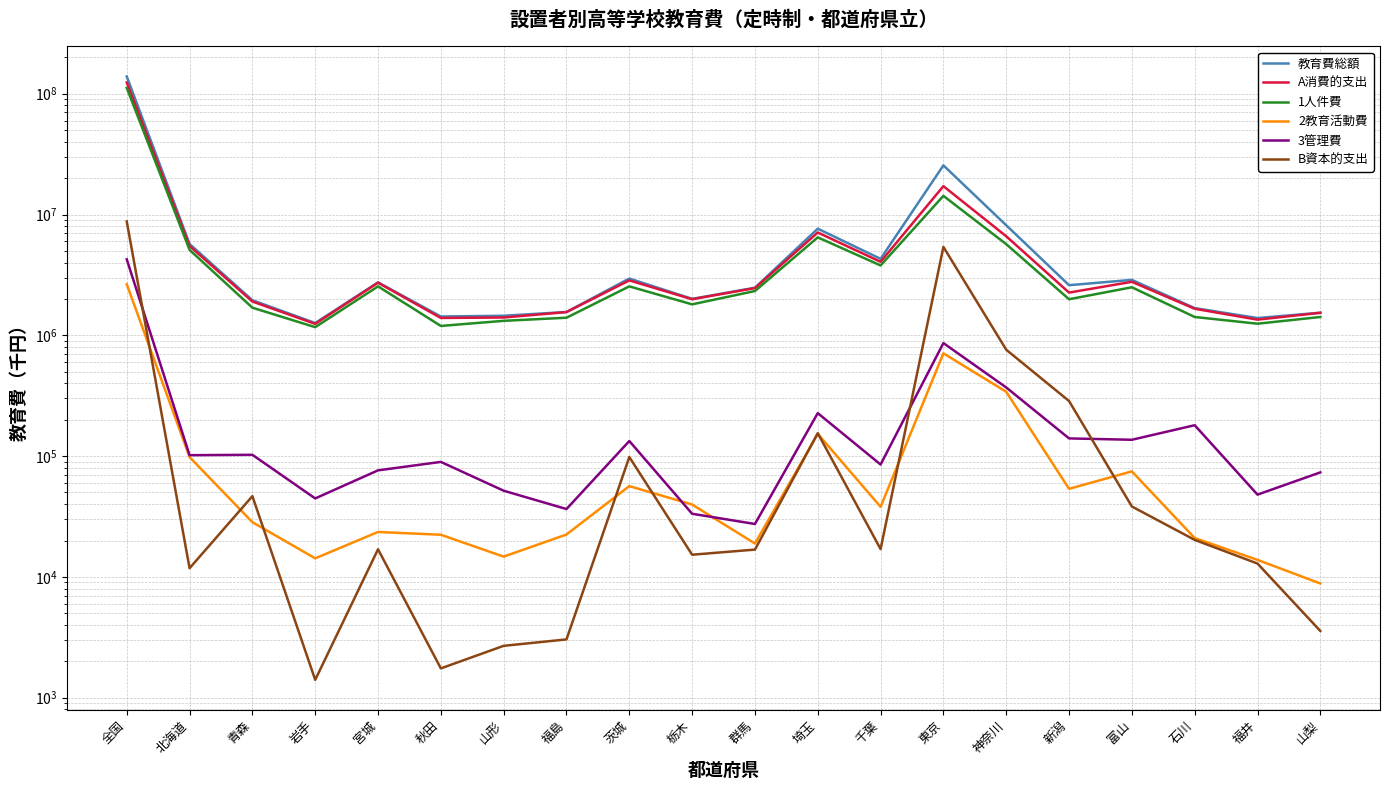

Is the value of 1人件費 at 北海道 greater than the value of A消費的支出 at 栃木?

Yes